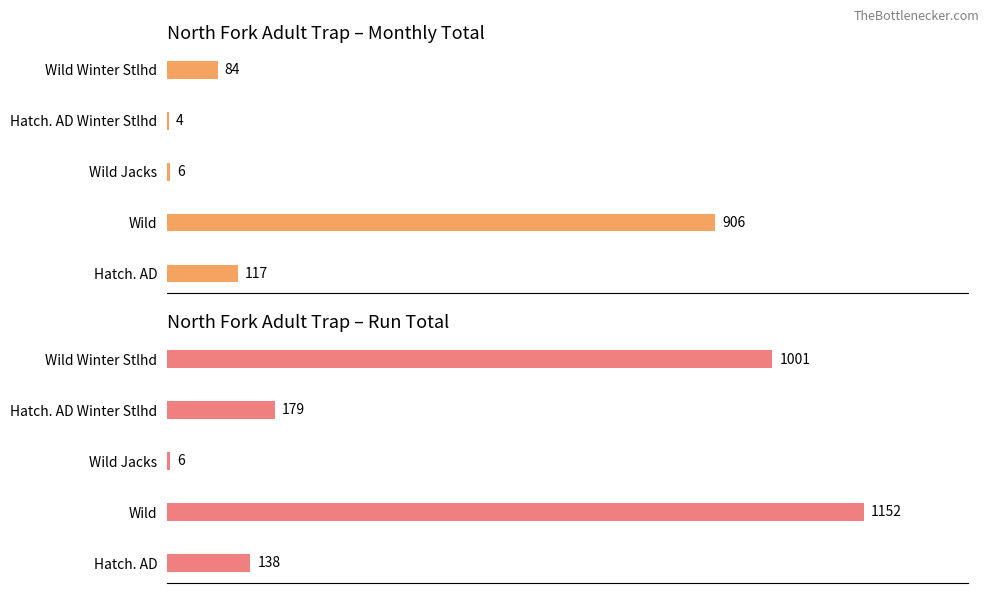

What is the value of the Monthly Total bar at the 3rd from the left?

6